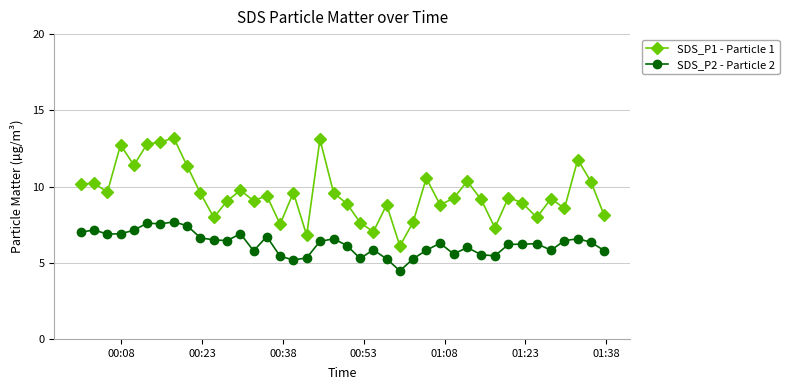

True or false: SDS_P2 - Particle 2 has more than 1 interior local peaks.

True